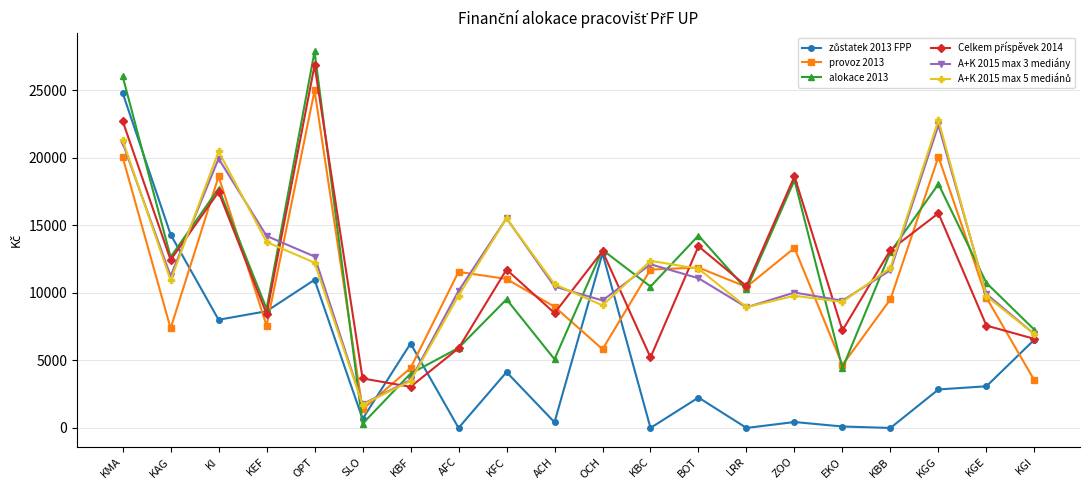

At which category is the sum across all series the highest?

KMA